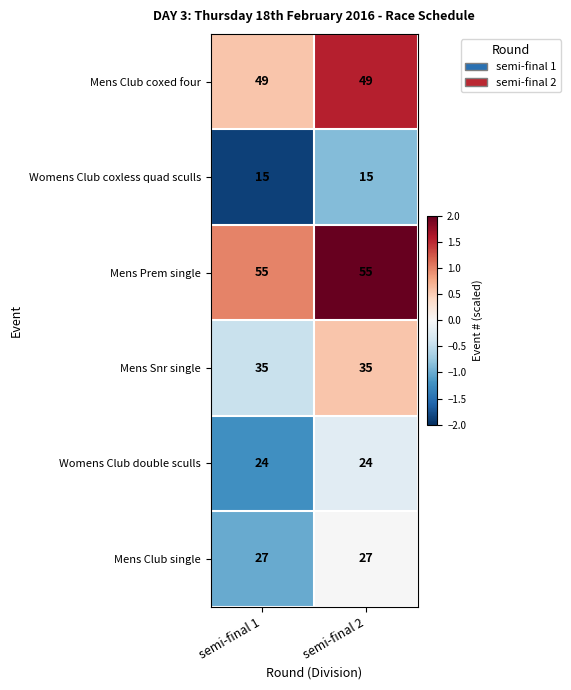

Count the number of categories in the chart.

2